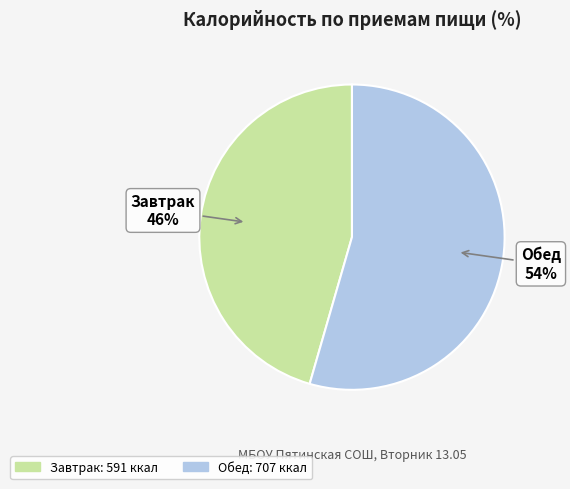

Is the sum of Обед and Завтрак greater than half?

Yes